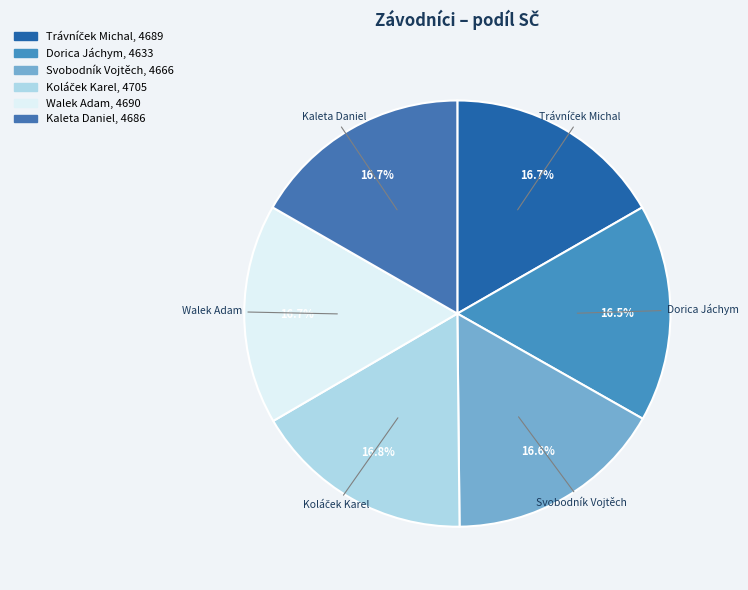

How many segments does this pie chart have?

6